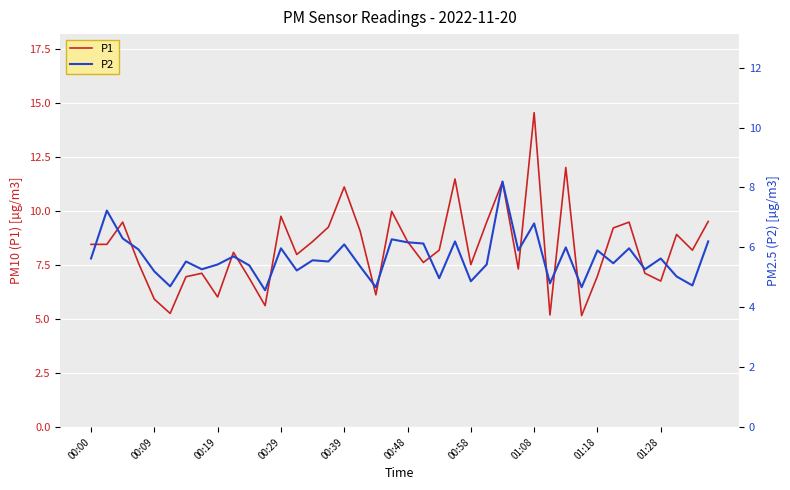

The P2 series shows 1.3 at 37. True or false?

False